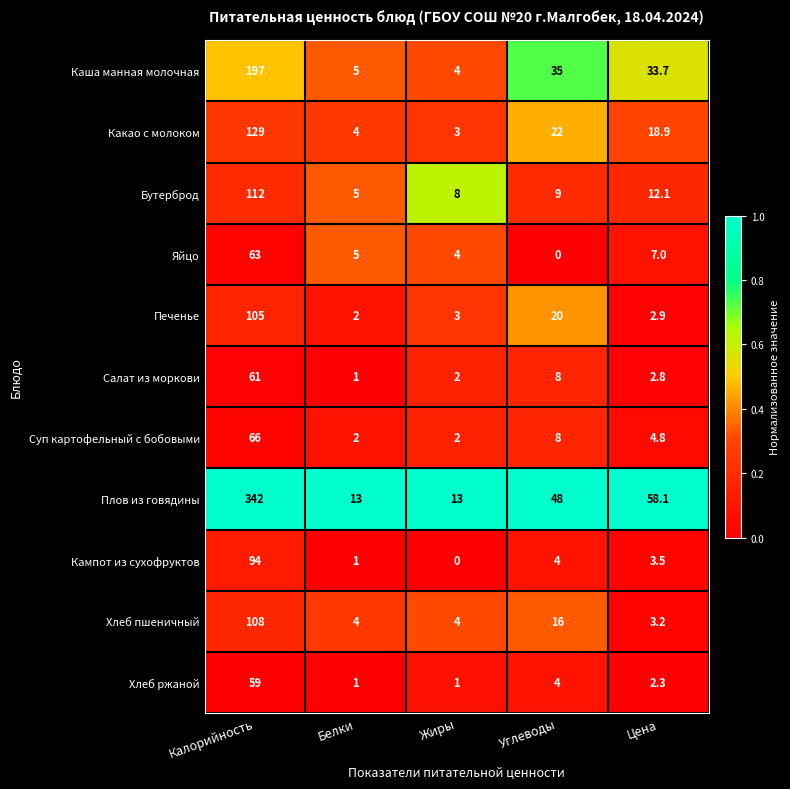

Which series has the largest total across all categories?

Плов из говядины